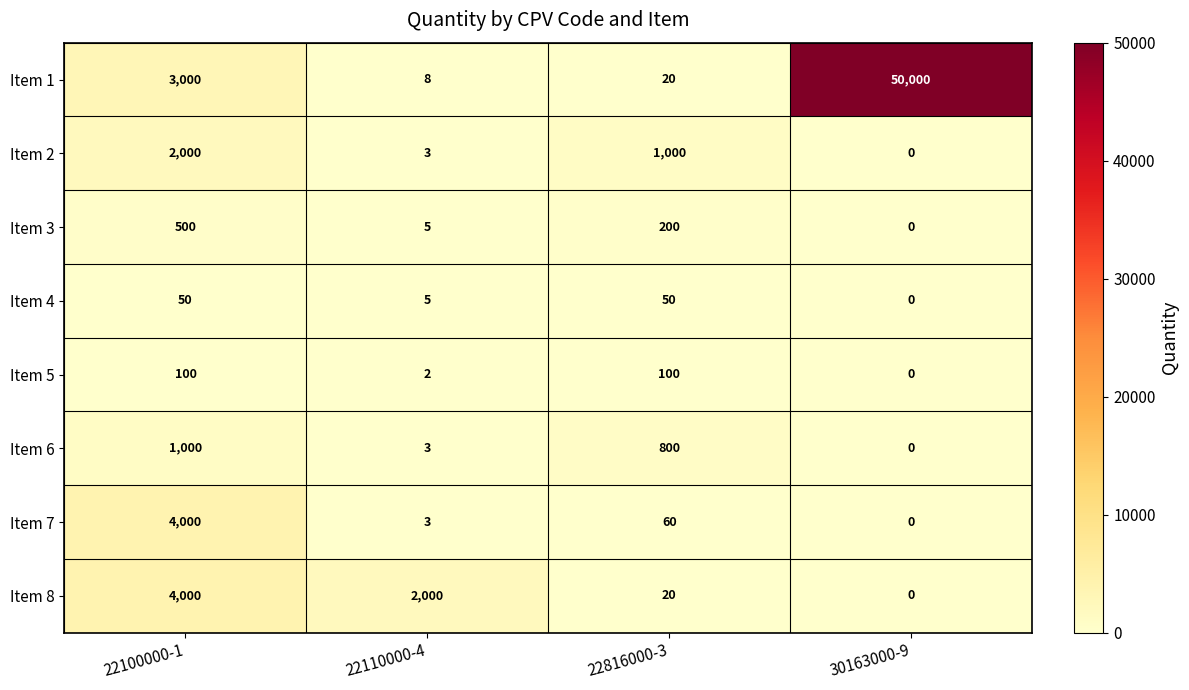

List the labels in order of Item 6 value, smallest first.

30163000-9, 22110000-4, 22816000-3, 22100000-1